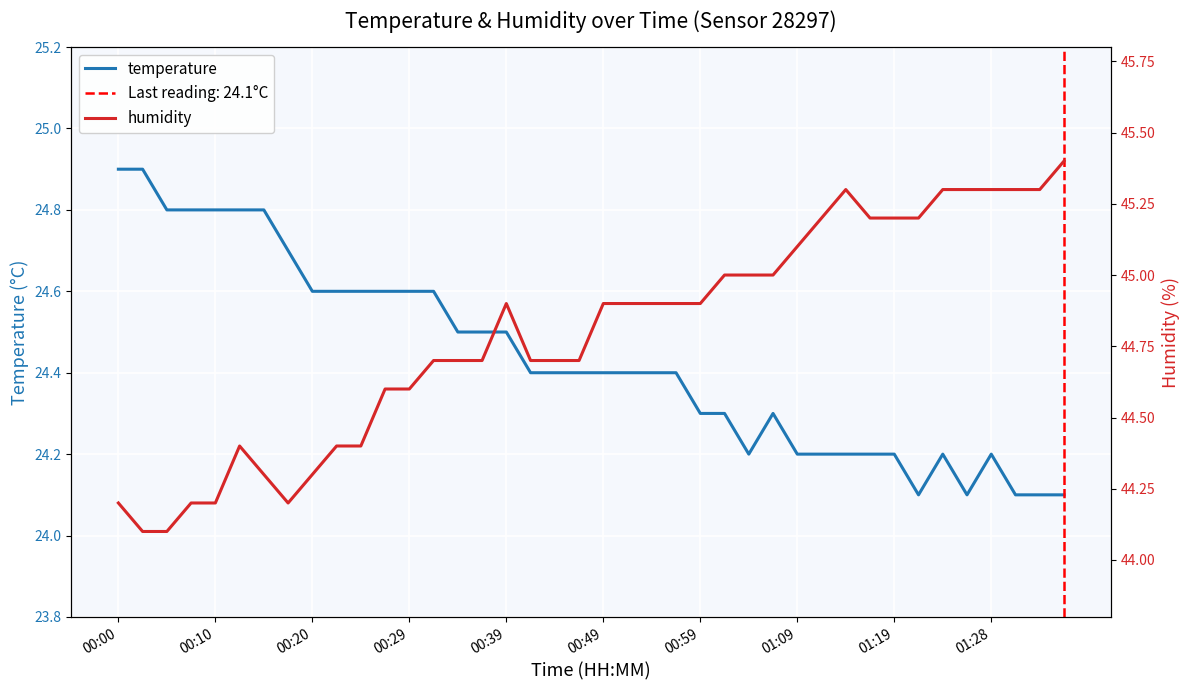

True or false: temperature and humidity cross at least once.

False